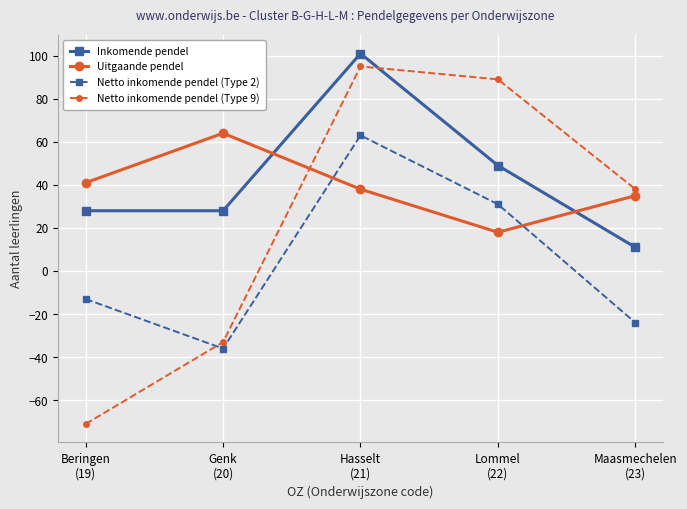

The Inkomende pendel series shows 161 at Hasselt
(21). True or false?

False